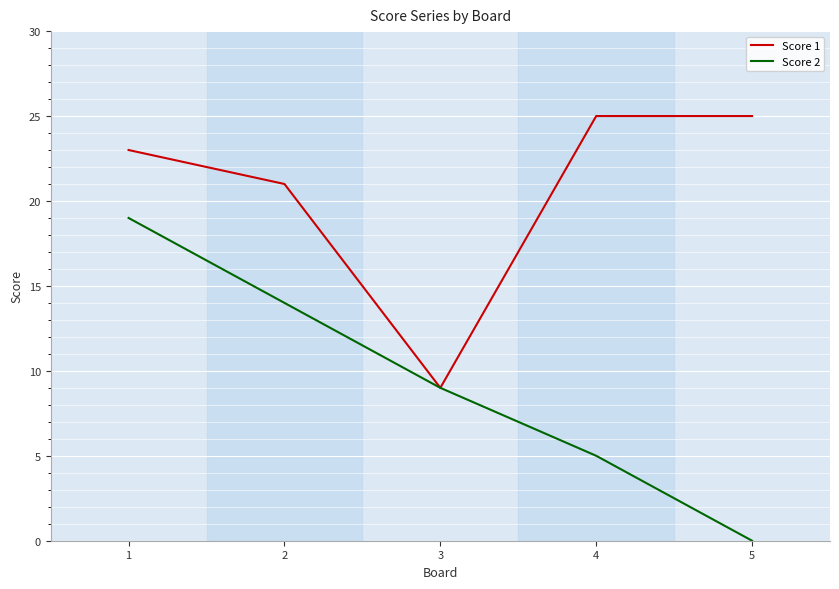

The value of Score 1 at 1 is 37. True or false?

False